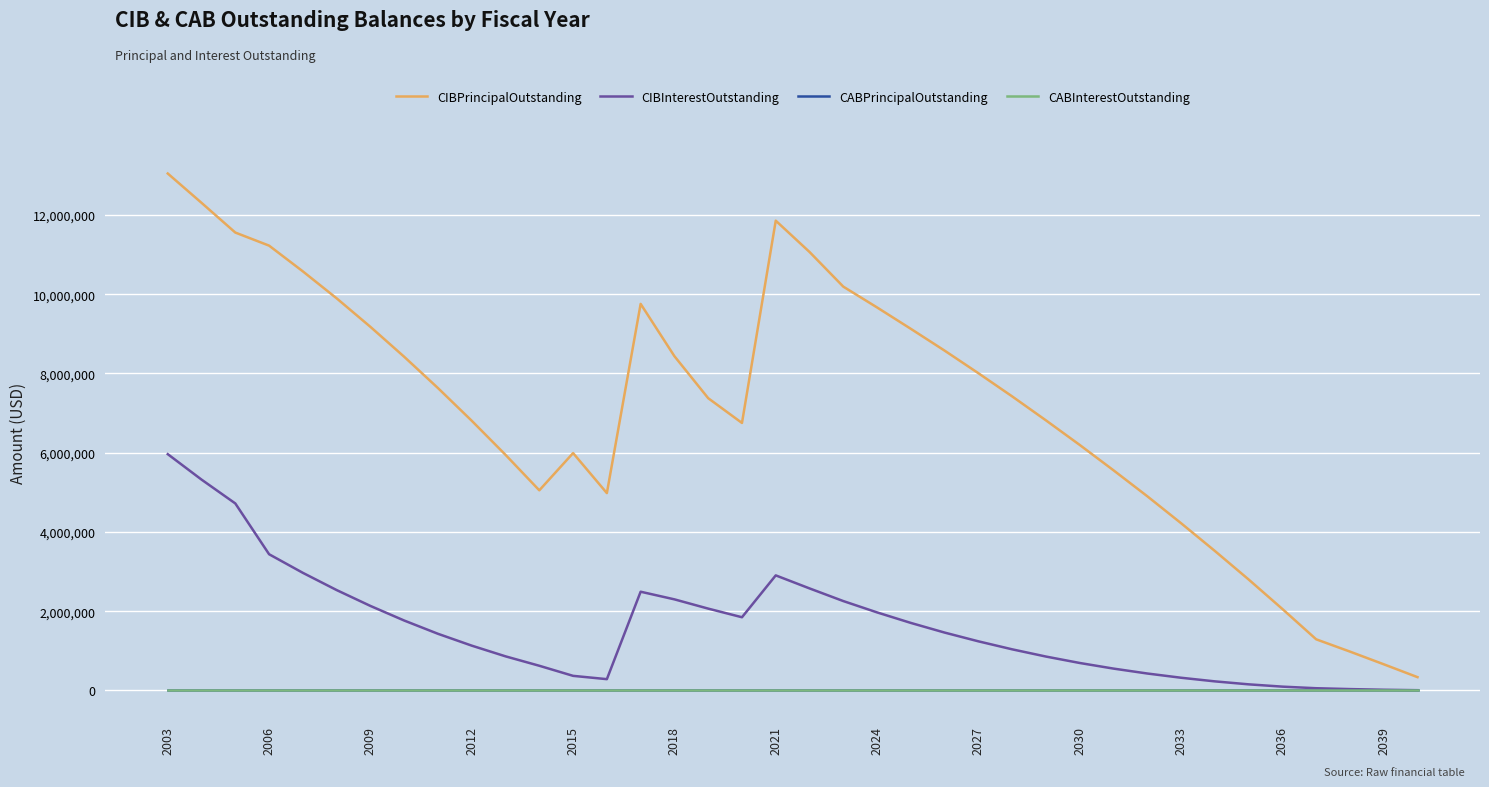

How many lines are shown in the chart?

4